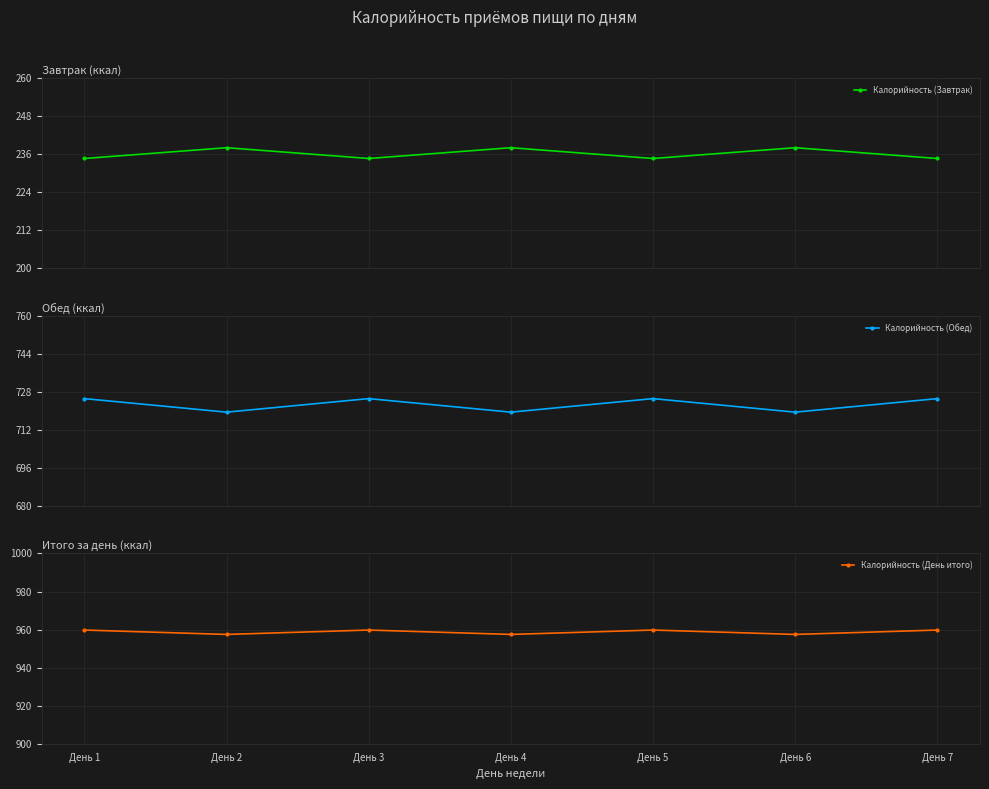

What is the sum of all Калорийность (Завтрак) values?

1652.4